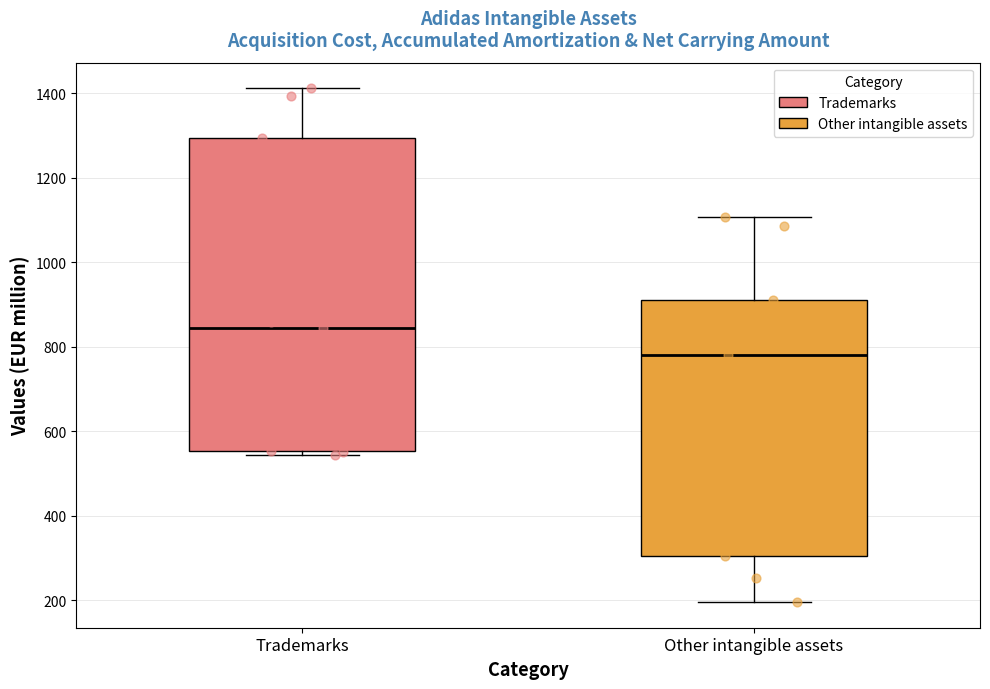

Which box's median line is the highest?

Trademarks